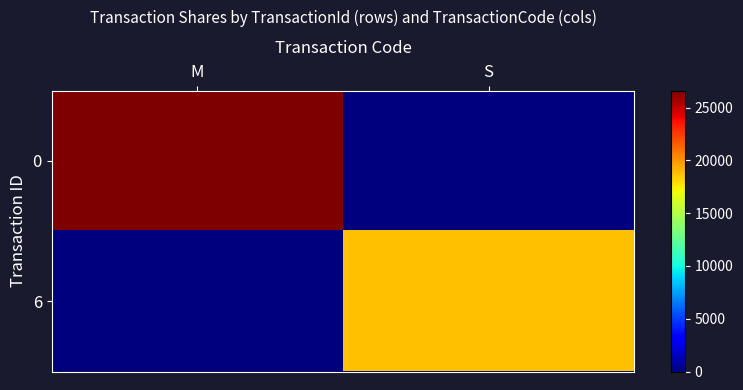

At which category is the sum across all series the highest?

M